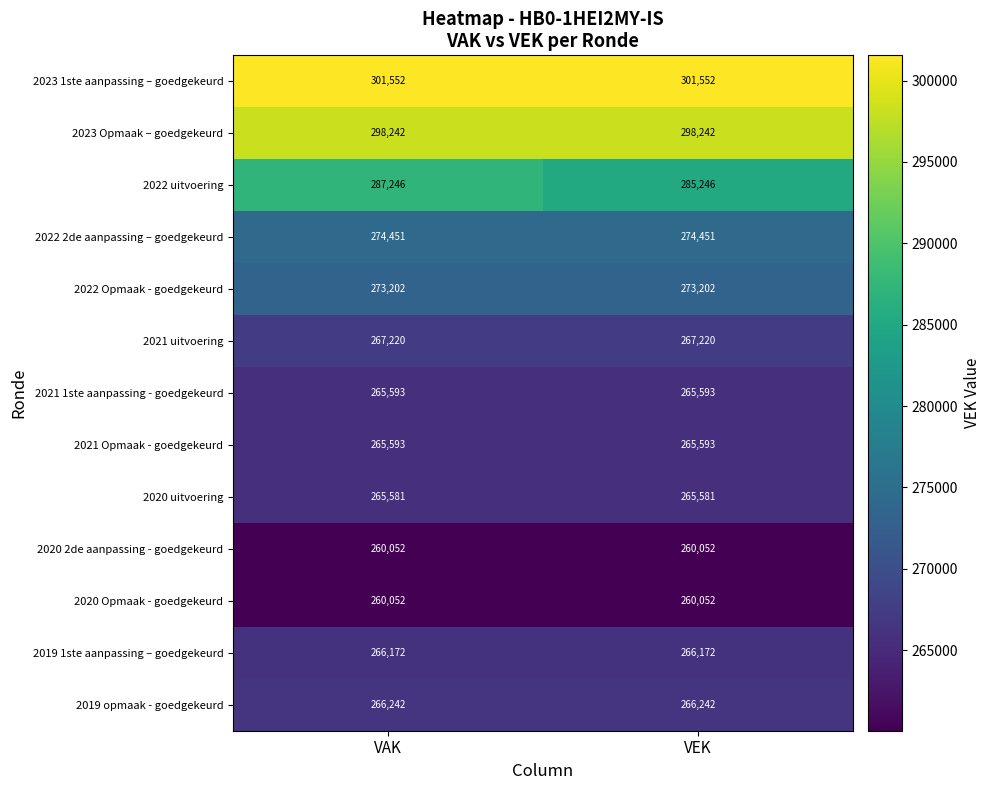

Which series changed the most between VAK and VEK?

2022 uitvoering